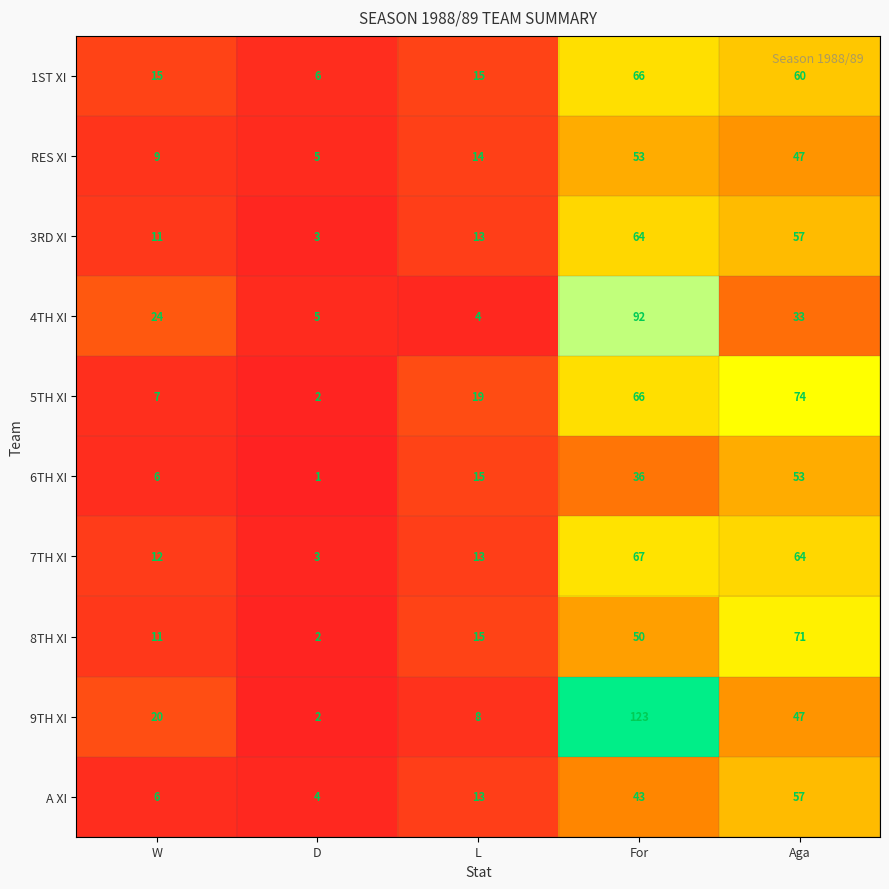

The 6TH XI series shows 0 at D. True or false?

False